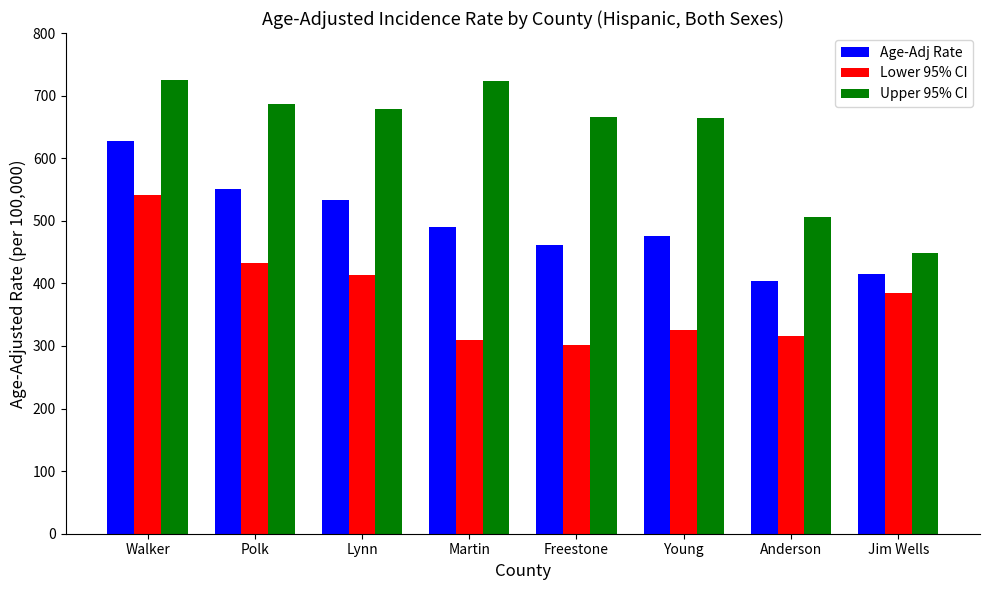

What are all the series names shown in the legend?

Age-Adj Rate, Lower 95% CI, Upper 95% CI